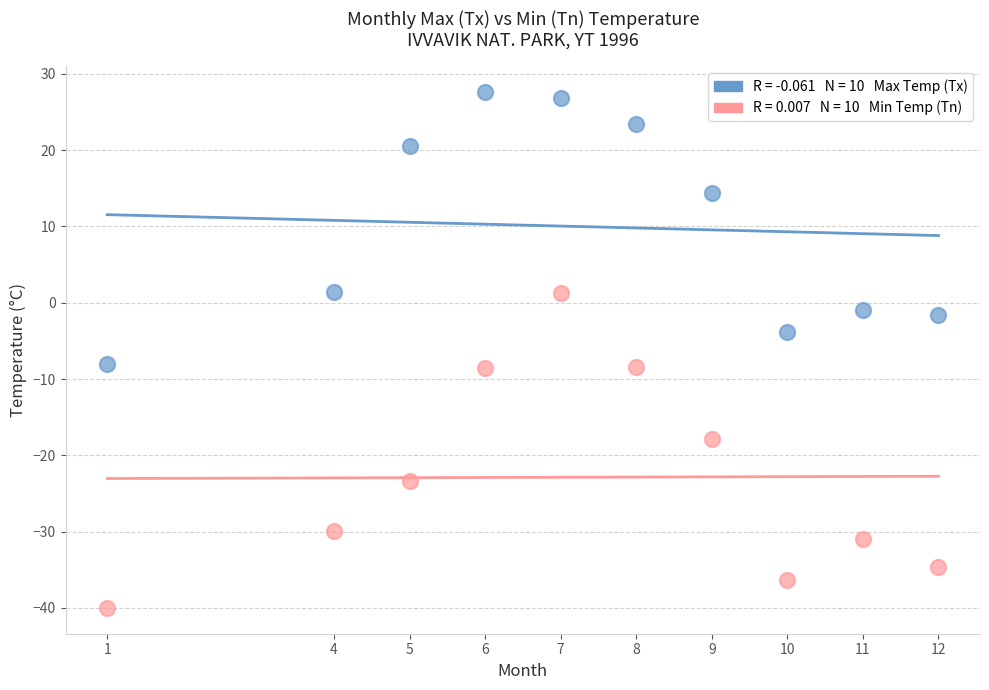

Across all data points, what is the range of X values (max minus min)?

11.0